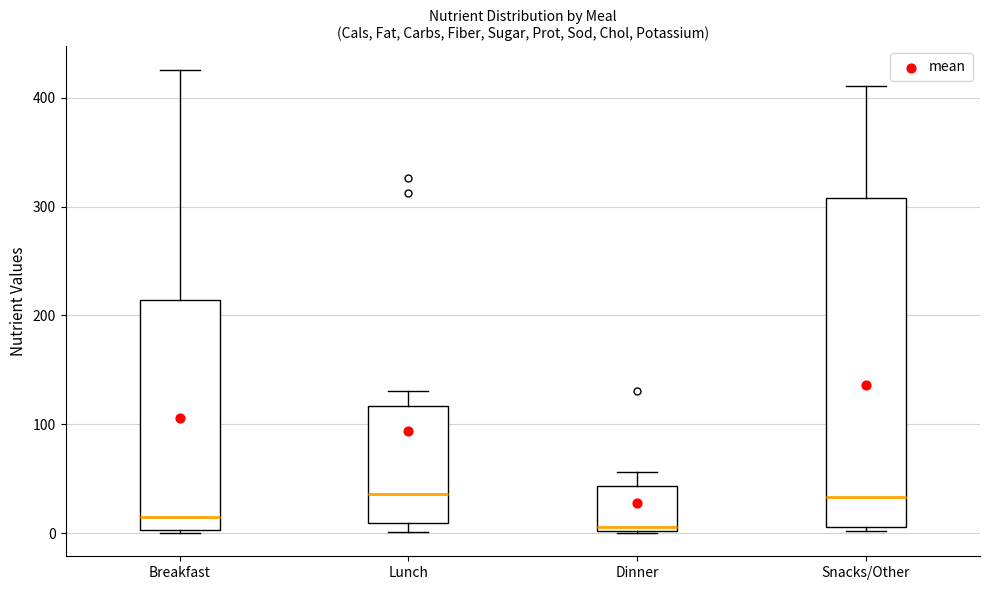

Comparing the boxes themselves (not the whiskers), which one is the tallest?

Snacks/Other